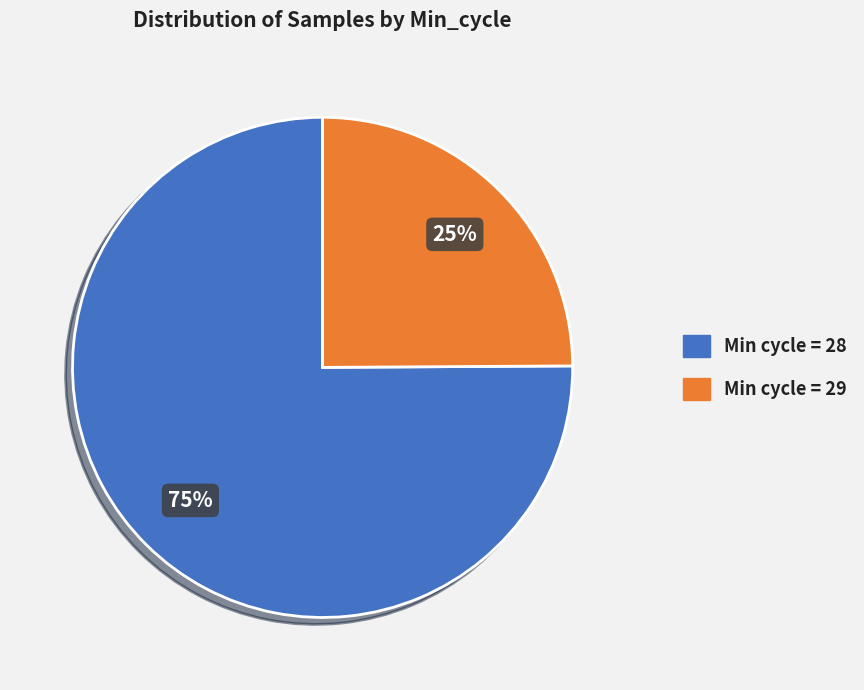

To the nearest percent, what is the average slice percentage?

50%